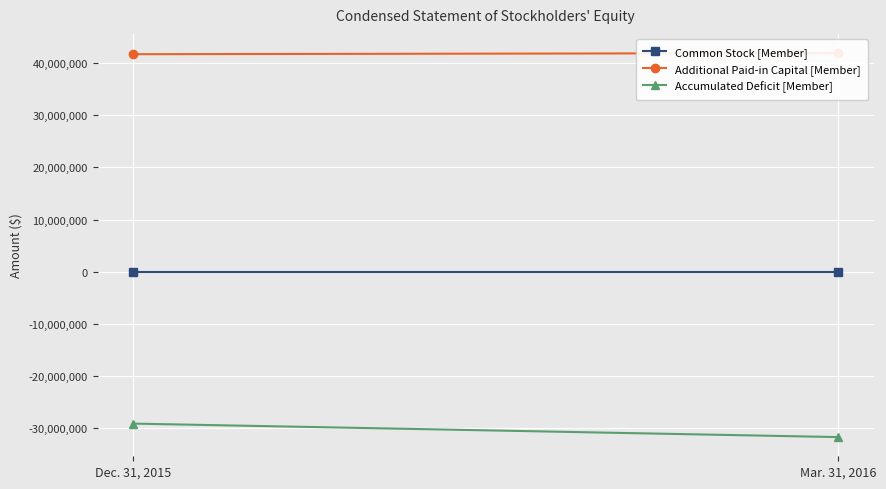

Reading left to right, list all the values displayed in this chart.

Common Stock [Member]: Dec. 31, 2015=1000	Mar. 31, 2016=1000
Additional Paid-in Capital [Member]: Dec. 31, 2015=41735000	Mar. 31, 2016=41950000
Accumulated Deficit [Member]: Dec. 31, 2015=-29158000	Mar. 31, 2016=-31747000